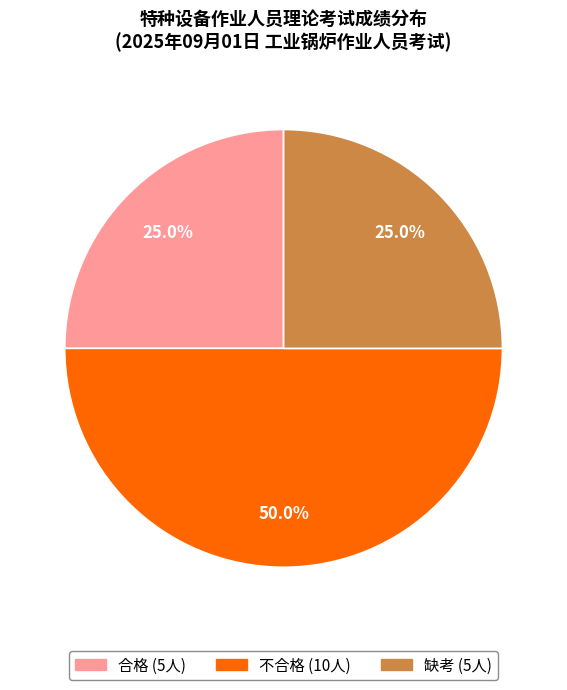

Which slice is the largest?

不合格